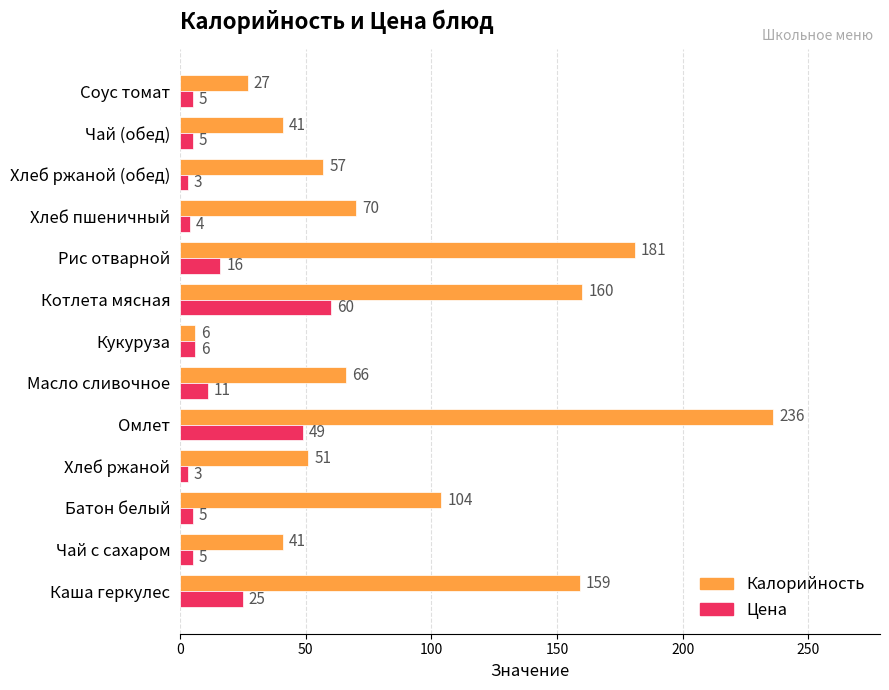

What is the spread (max minus min) of values at Каша геркулес?

134